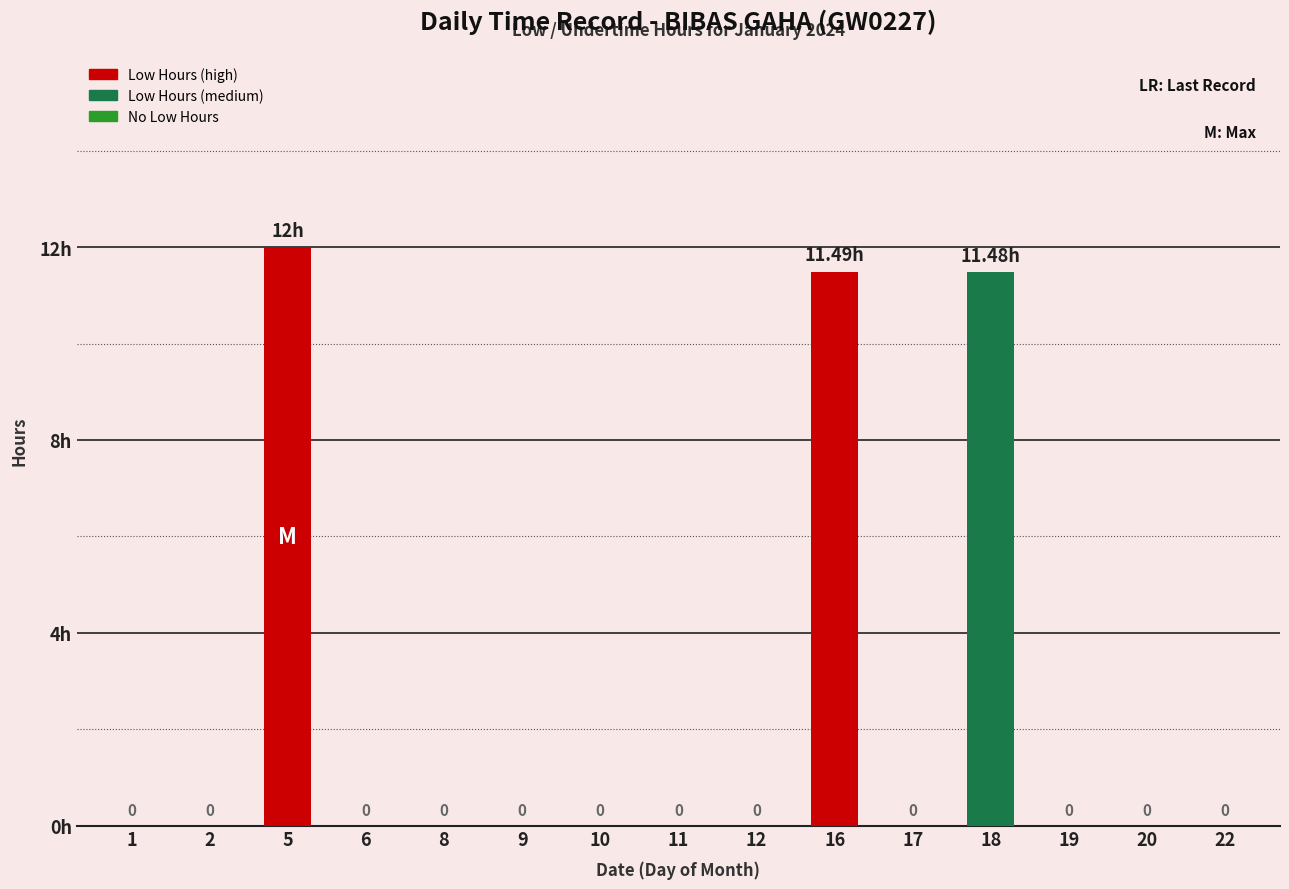

List the labels in order of value, smallest first.

1, 2, 6, 8, 9, 10, 11, 12, 17, 19, 20, 22, 18, 16, 5